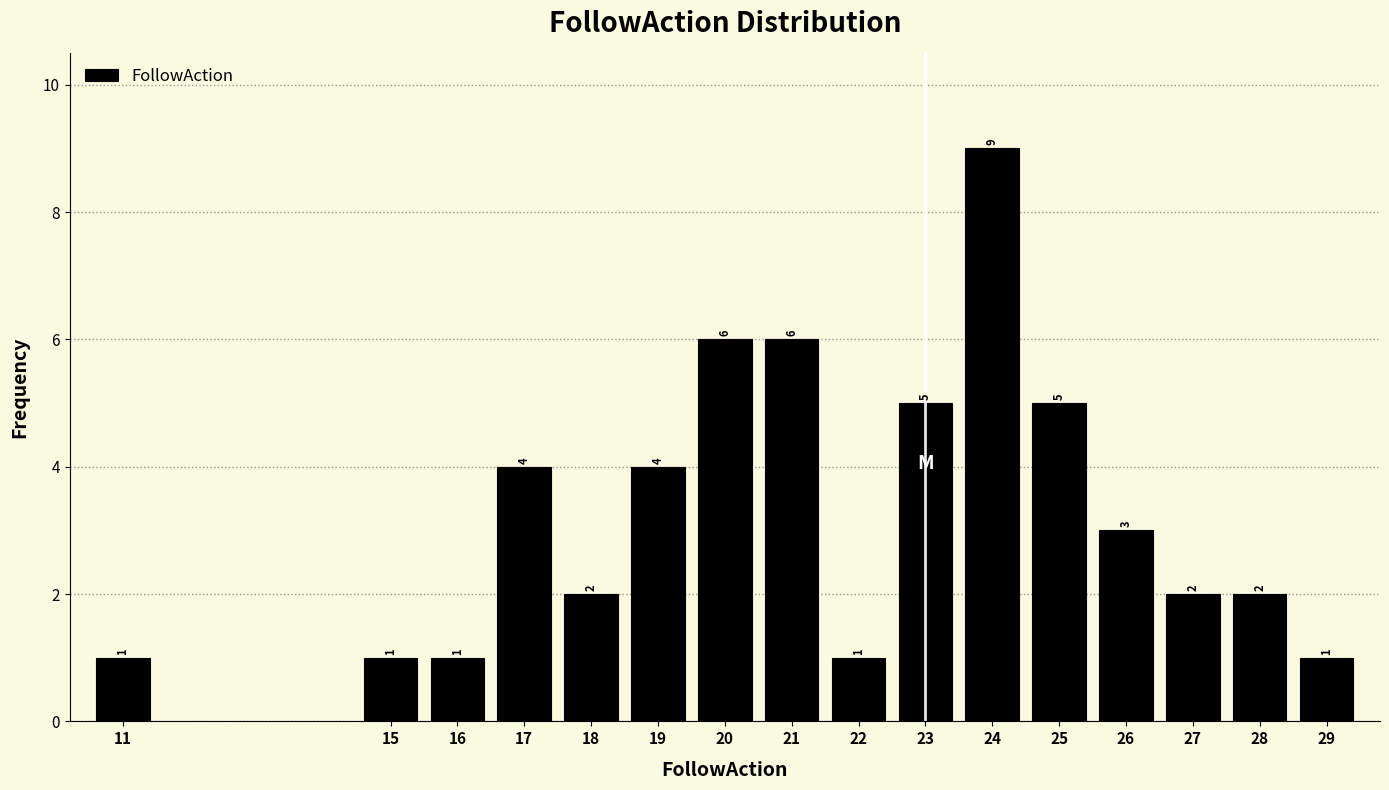

Reading right to left, transcribe all the data shown in this chart.

29=1	28=2	27=2	26=3	25=5	24=9	23=5	22=1	21=6	20=6	19=4	18=2	17=4	16=1	15=1	11=1